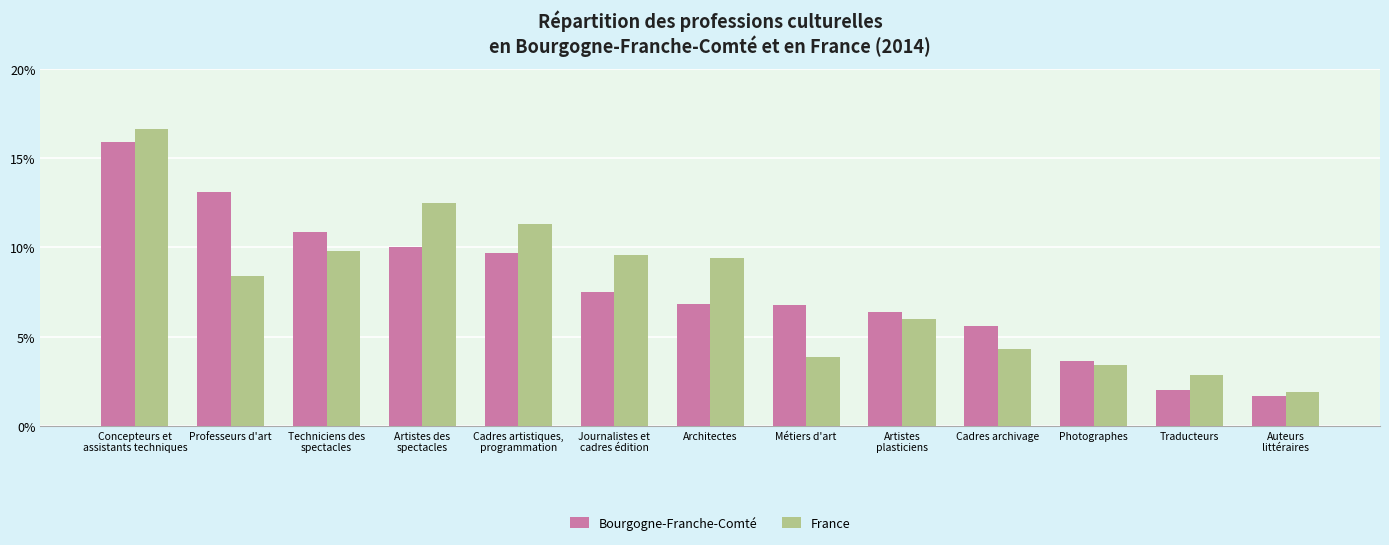

Are the bars horizontal?

No